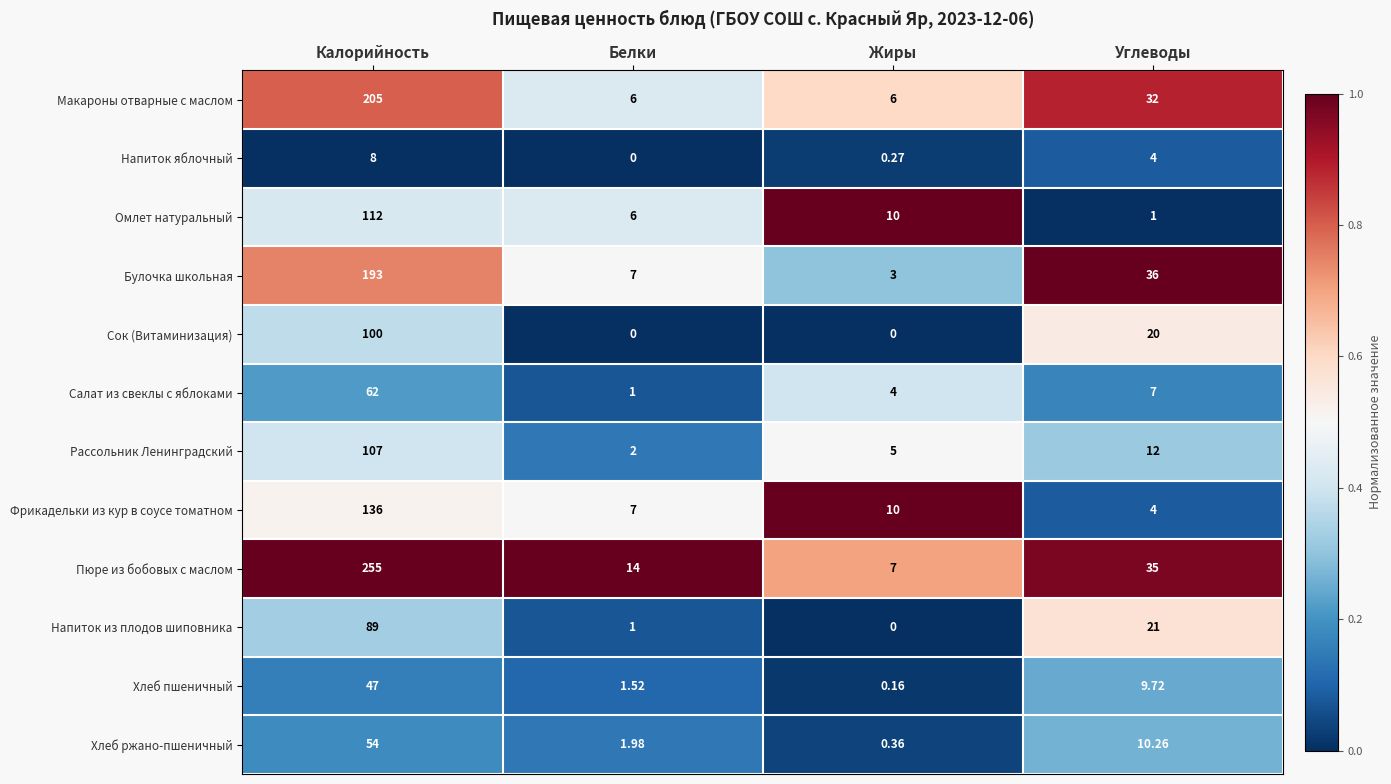

Is the value of Хлеб ржано-пшеничный at Белки greater than the value of Хлеб пшеничный at Калорийность?

No